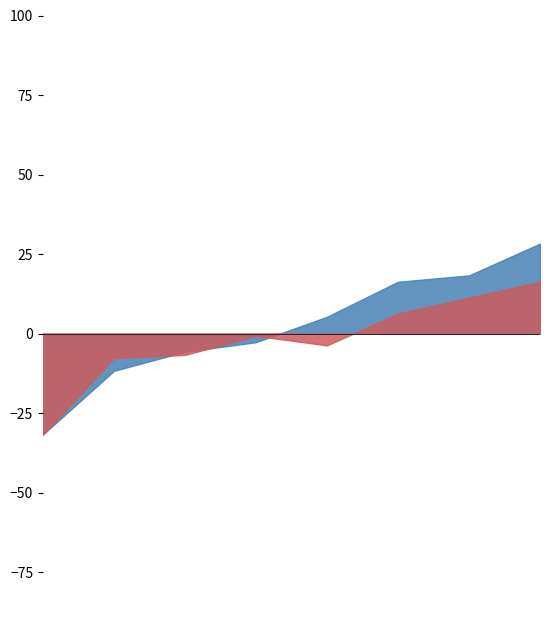

In Quiz 2, how many points are lower than both neighbors (excluding endpoints)?

2